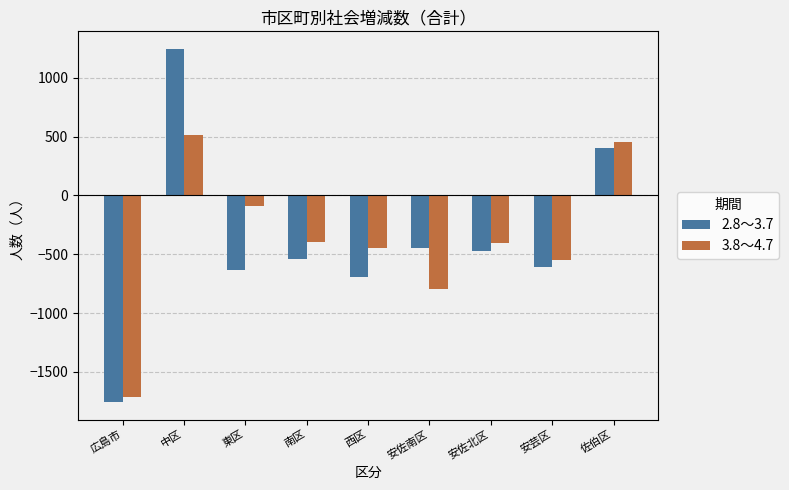

Which category has the lowest value in the 2.8～3.7 series?

広島市